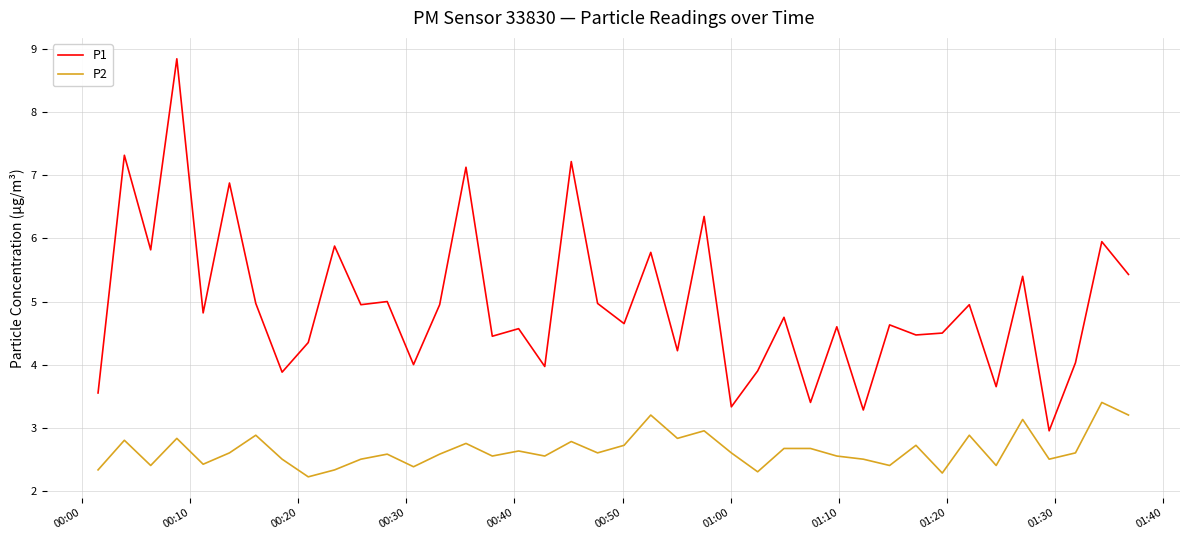

Rank the series by their maximum value, from lowest to highest.

P2, P1